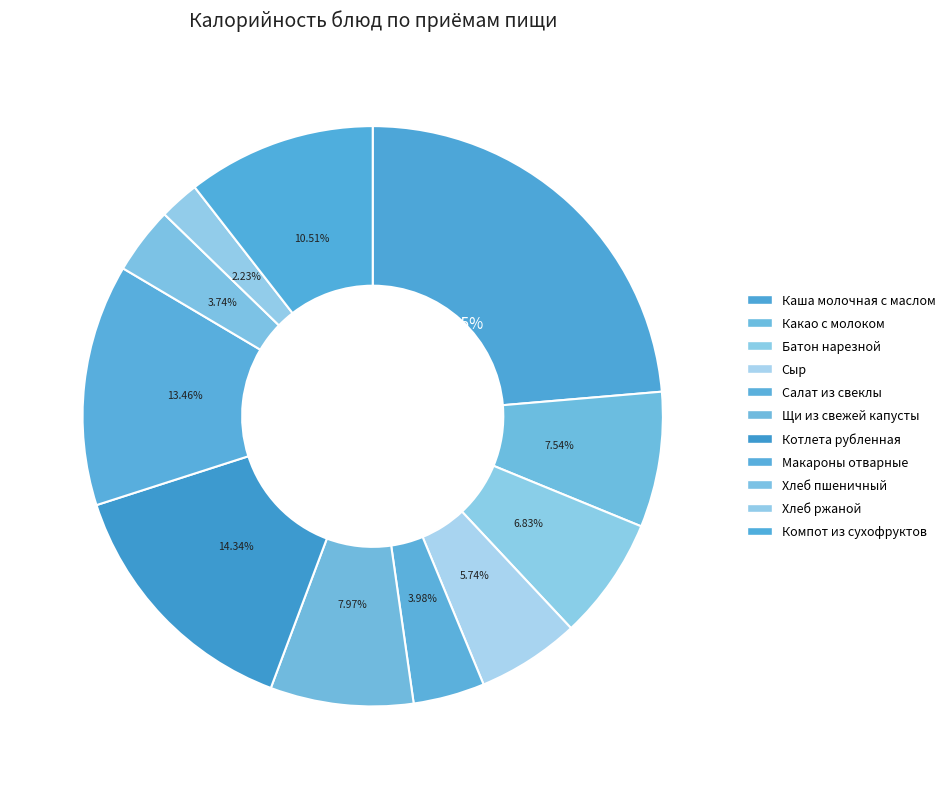

How many slices are in this pie chart?

11